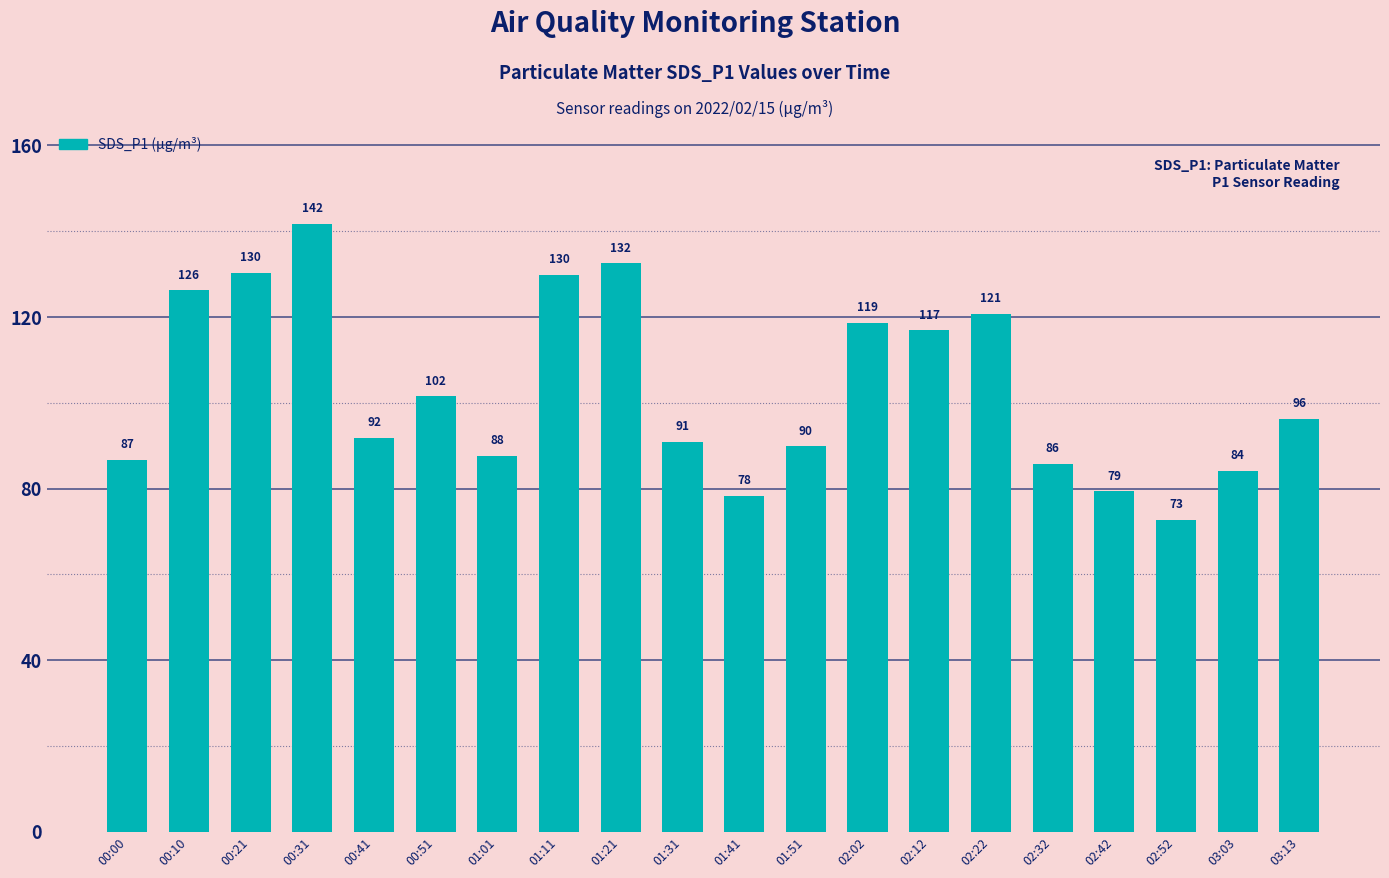

How many series are shown in this chart?

1